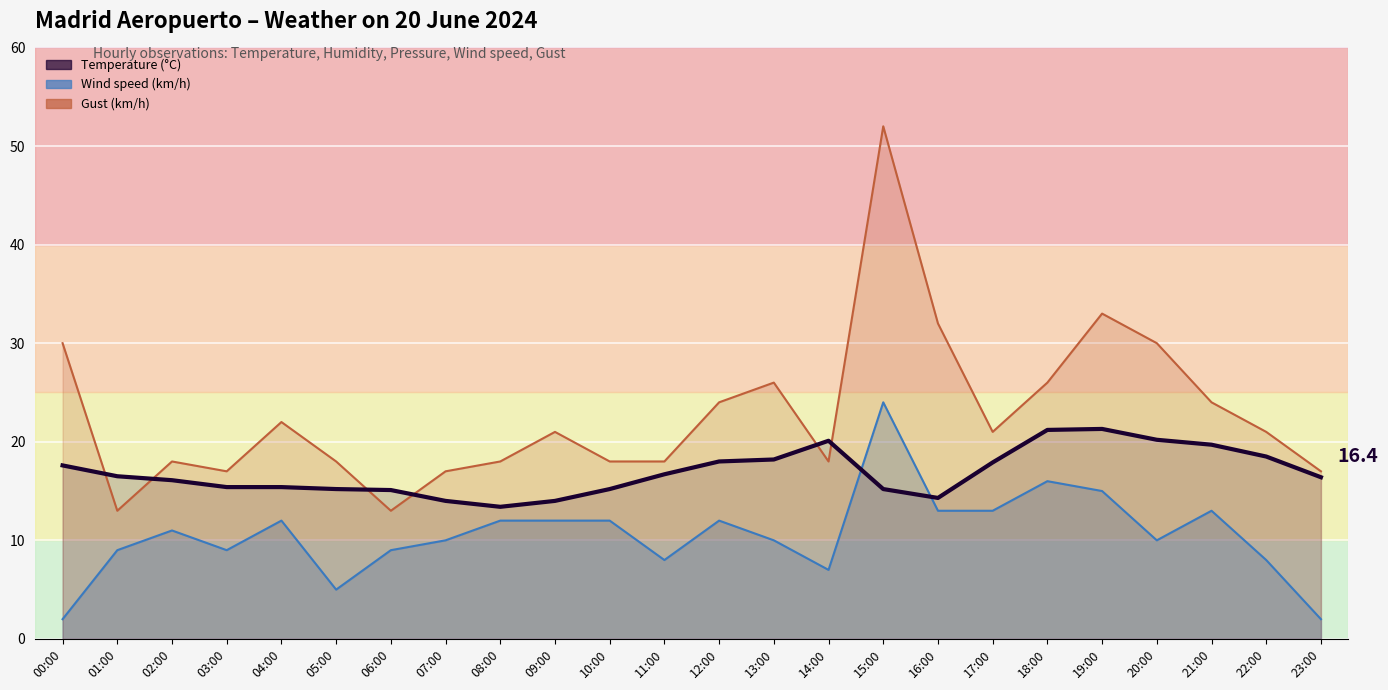

Where does the Temperature (°C) series first go above 16?

00:00